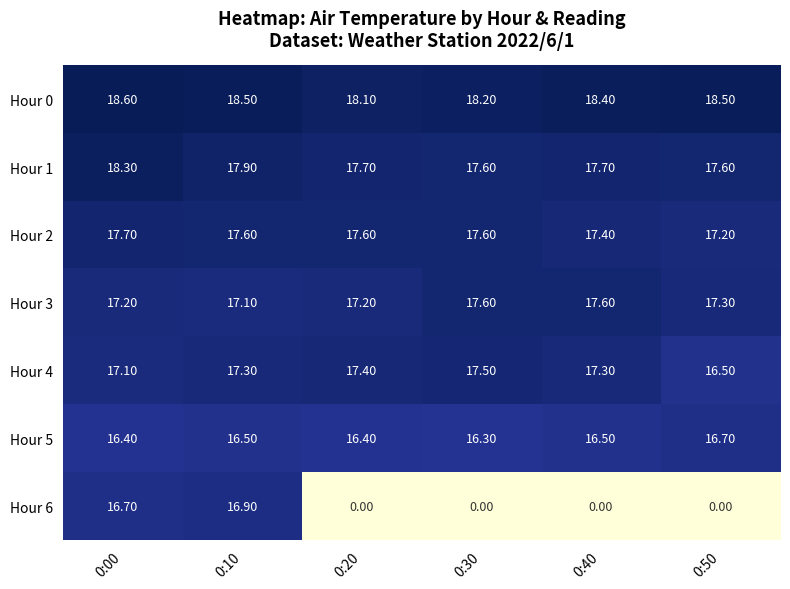

At which category does the chart reach its peak across all series?

0:00